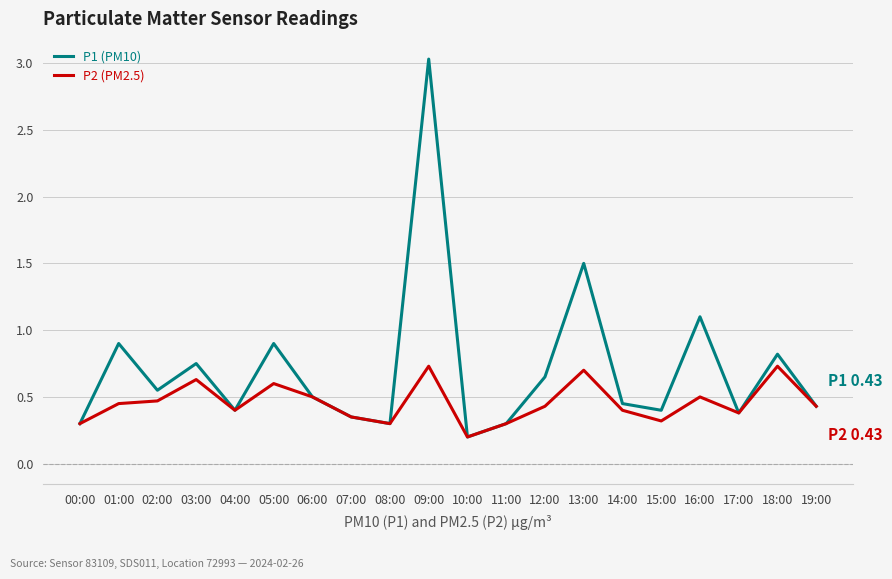

What are all the series names shown in the legend?

P1 (PM10), P2 (PM2.5)